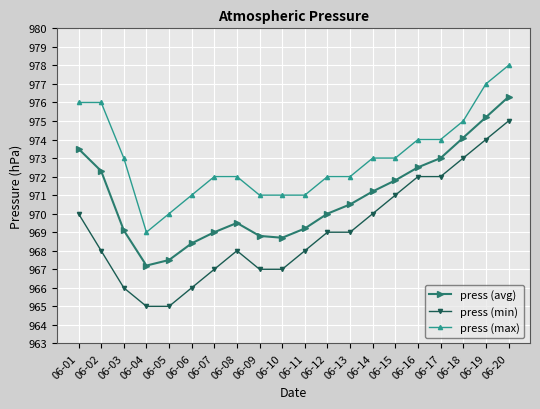

Rank the series at 06-12 from highest to lowest value.

press (max), press (avg), press (min)